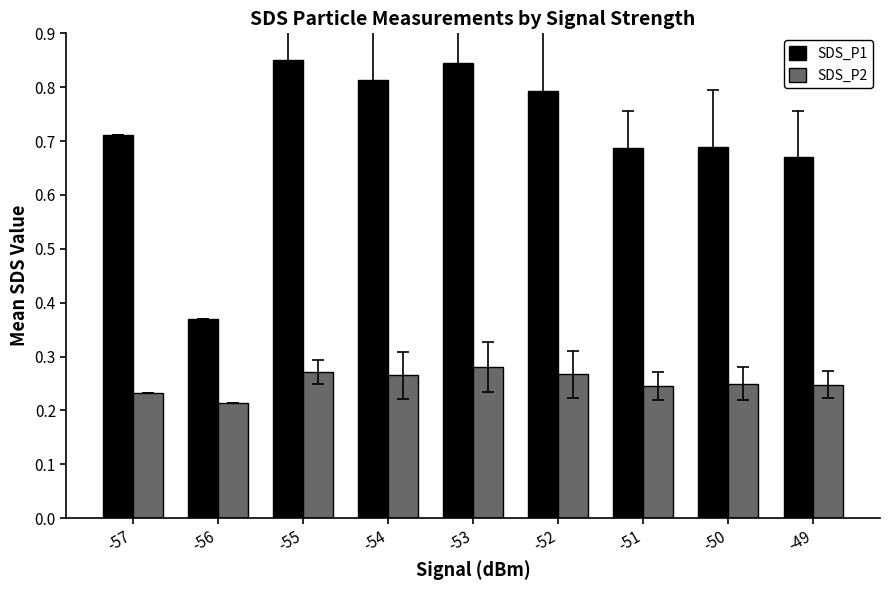

Which category has the lowest value in the SDS_P1 series?

-56